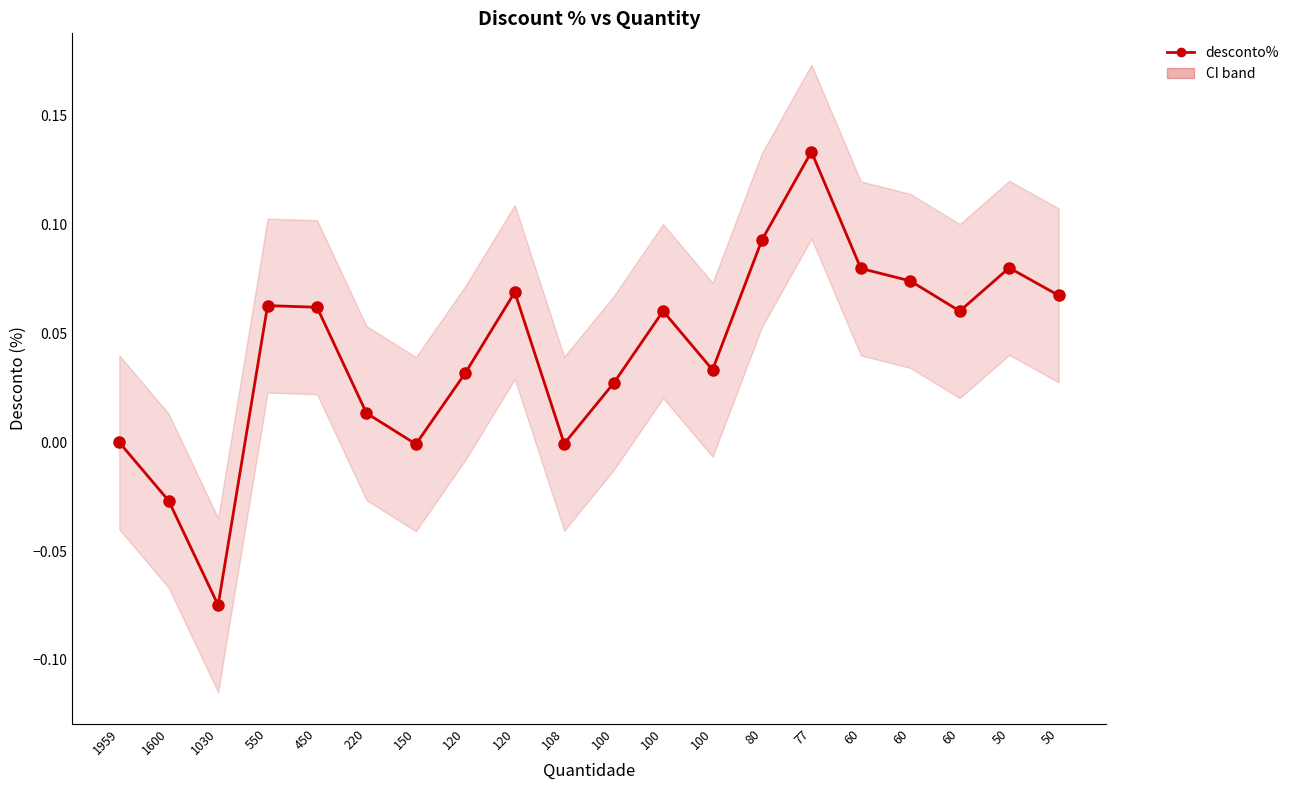

What is the value of the 16th point from the left?

0.1